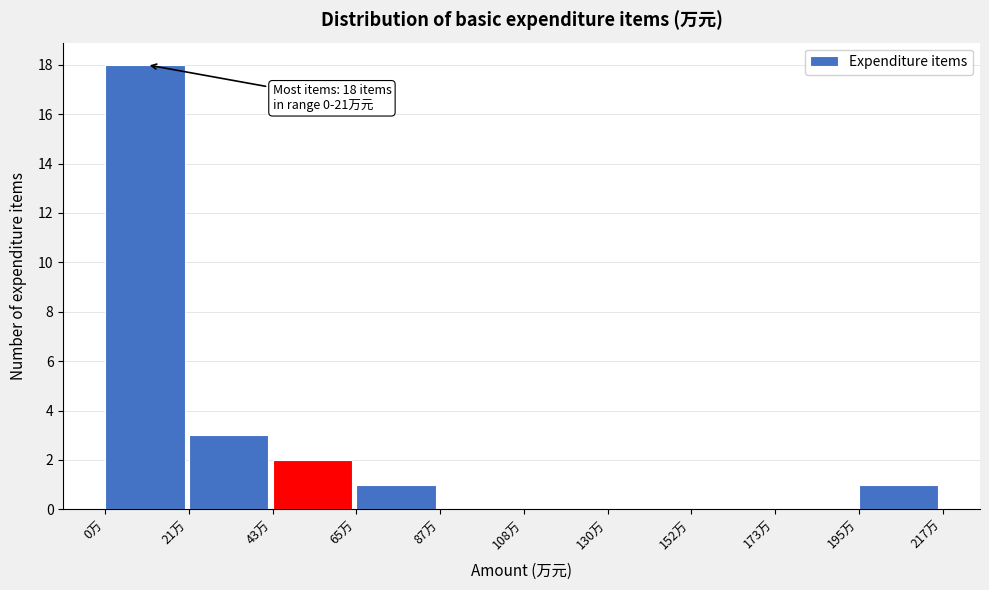

Over which range of the x-axis is the bar tallest?

0 to 20